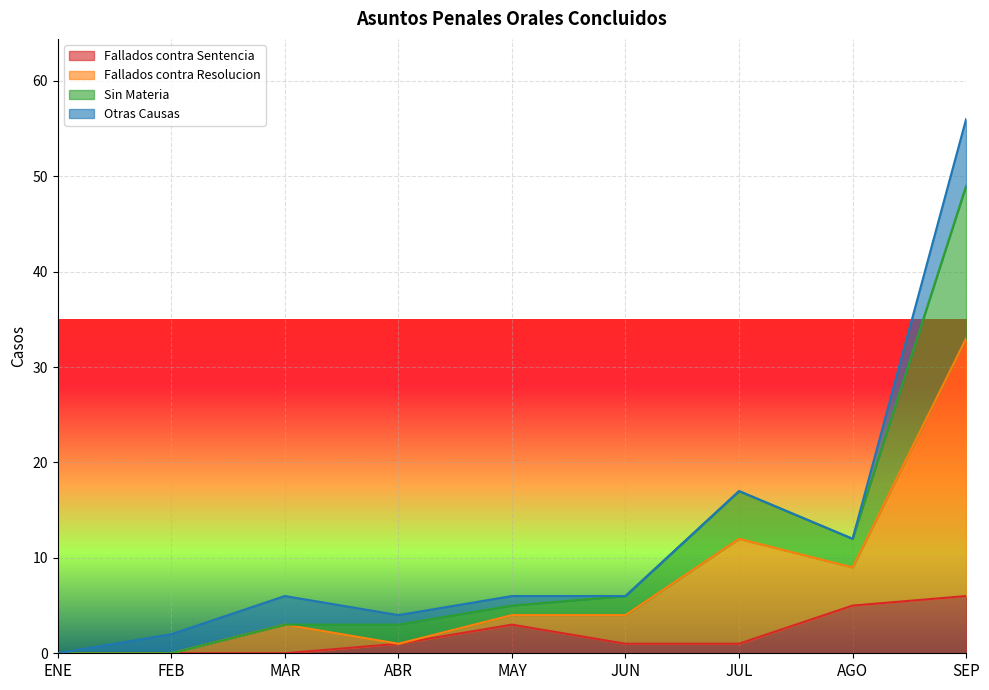

The Fallados contra Resolucion series shows 3 at MAR. True or false?

True